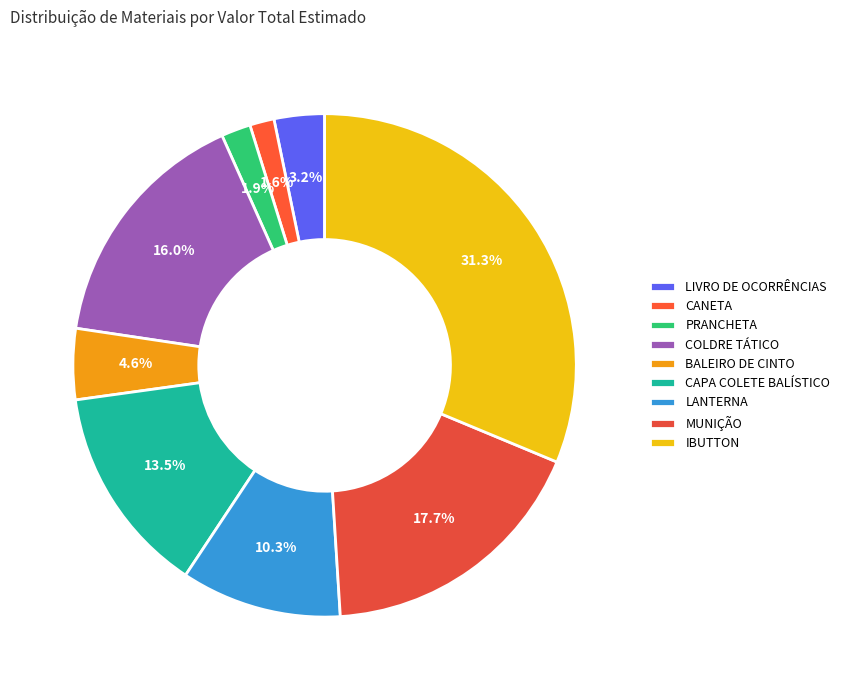

What portion of the pie excludes COLDRE TÁTICO?

84.0%